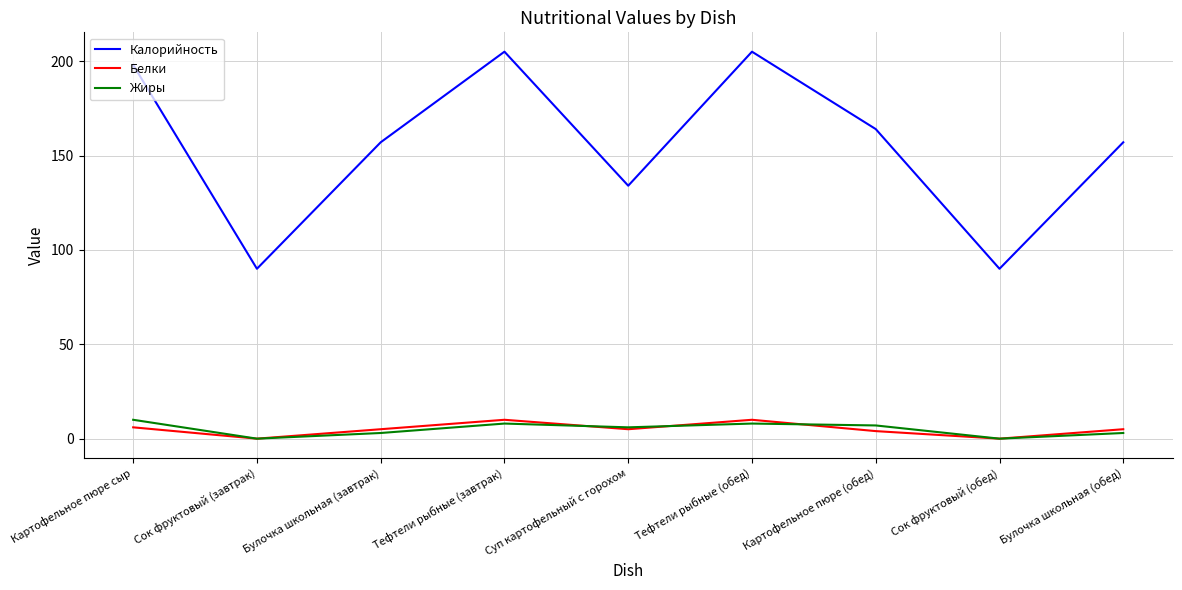

Which series has the widest spread of values?

Калорийность